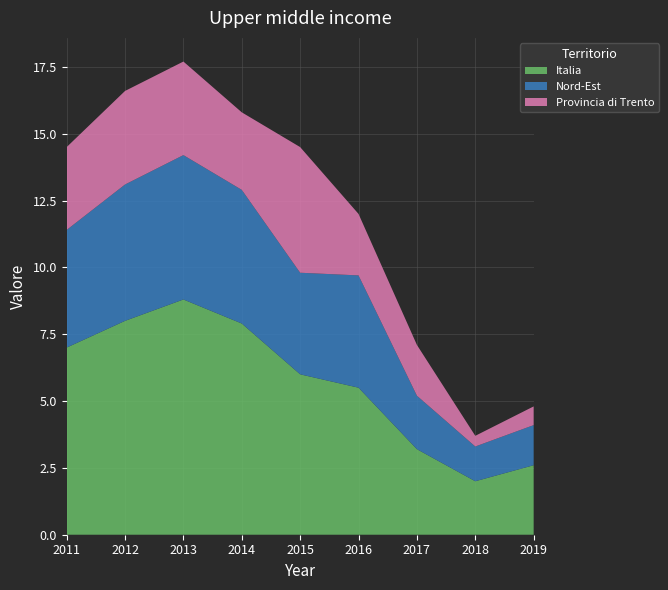

Reading left to right, extract all data points from this chart.

Italia: 7.0	8.0	8.8	7.9	6.0	5.5	3.2	2.0	2.6
Nord-Est: 4.4	5.1	5.4	5.0	3.8	4.2	2.0	1.3	1.5
Provincia di Trento: 3.1	3.5	3.5	2.9	4.7	2.3	1.9	0.4	0.7